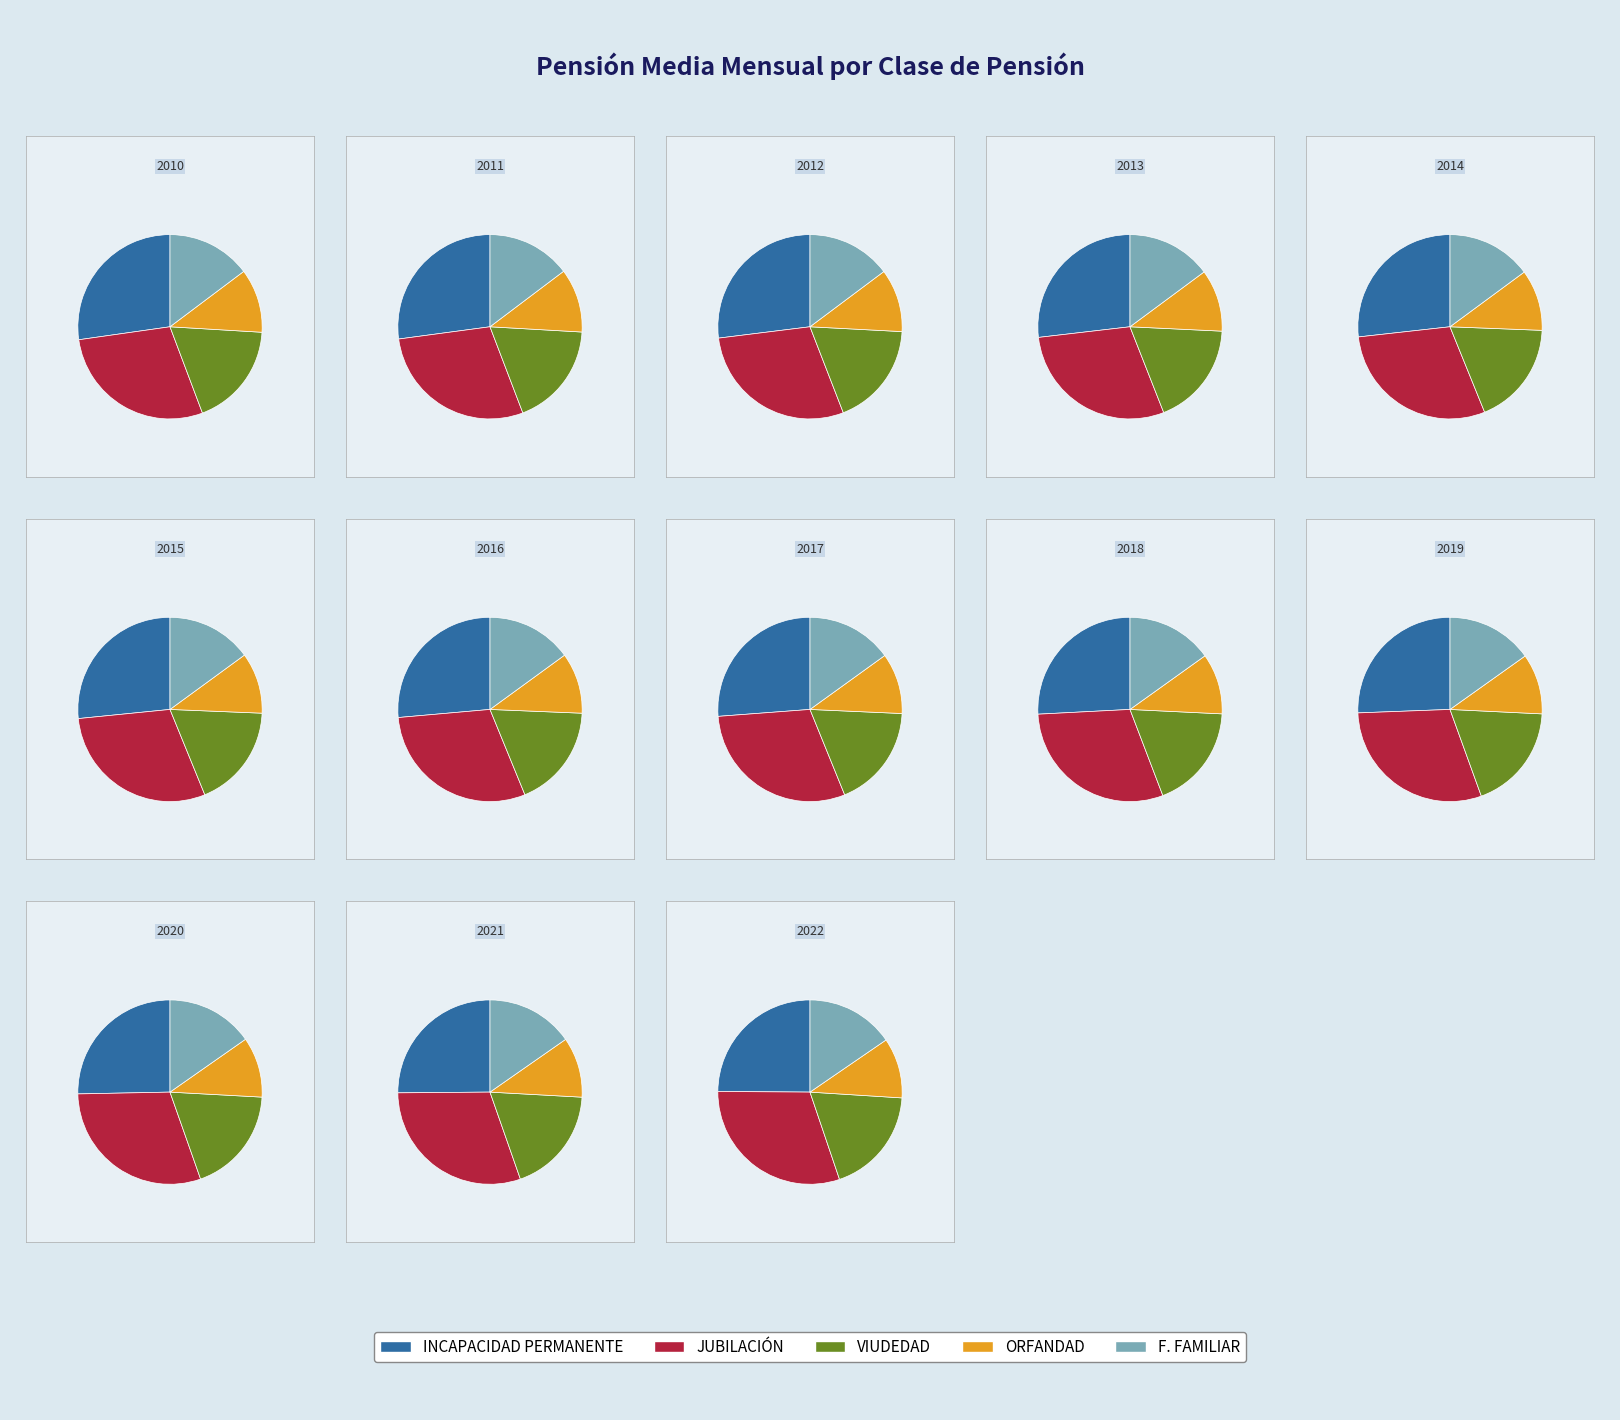

Between 2014 and 2016, which is larger?

2016